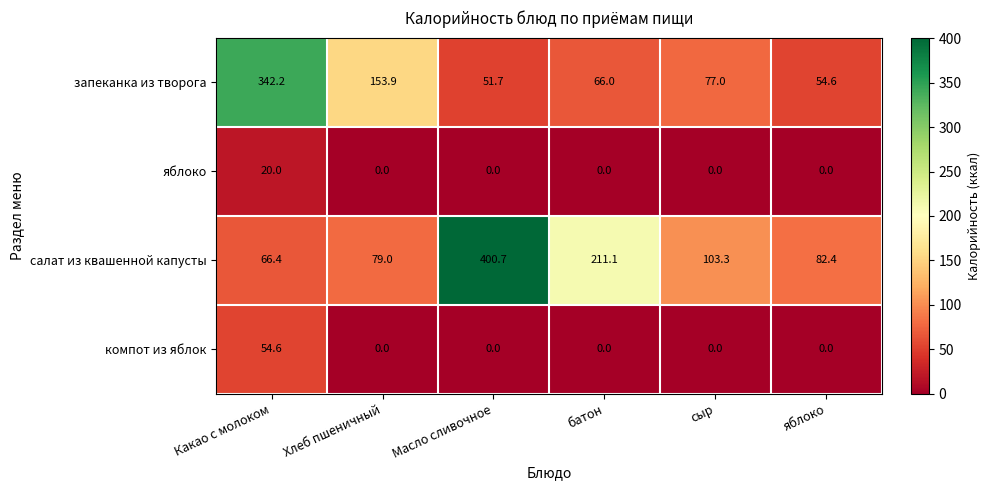

Reading left to right, transcribe all the data shown in this chart.

запеканка из творога: Какао с молоком=342.2	Хлеб пшеничный=153.9	Масло сливочное=51.7	батон=66.0	сыр=77.0	яблоко=54.6
яблоко: Какао с молоком=20.0	Хлеб пшеничный=0.0	Масло сливочное=0.0	батон=0.0	сыр=0.0	яблоко=0.0
салат из квашенной капусты: Какао с молоком=66.4	Хлеб пшеничный=79.0	Масло сливочное=400.7	батон=211.1	сыр=103.3	яблоко=82.4
компот из яблок: Какао с молоком=54.6	Хлеб пшеничный=0.0	Масло сливочное=0.0	батон=0.0	сыр=0.0	яблоко=0.0